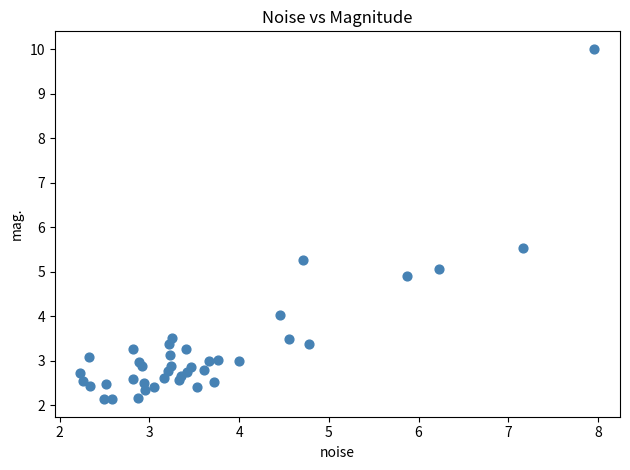

What Y value in the scatter plot is closest to 6?

5.5